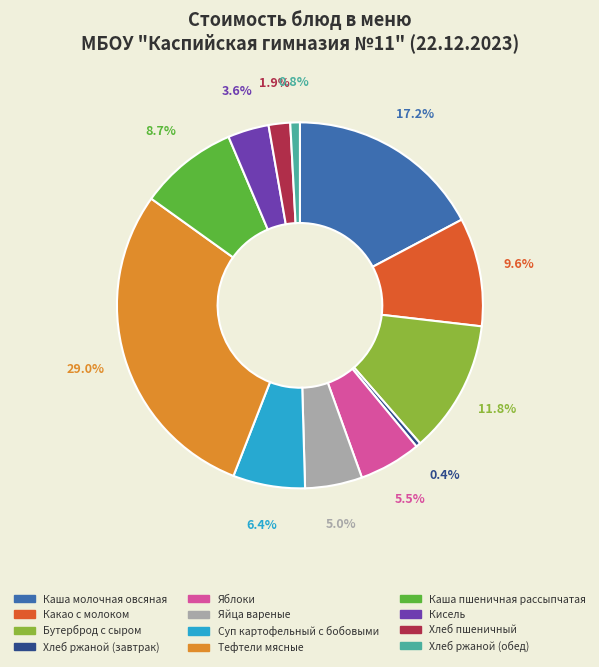

Is there any slice that represents more than half of the pie?

No